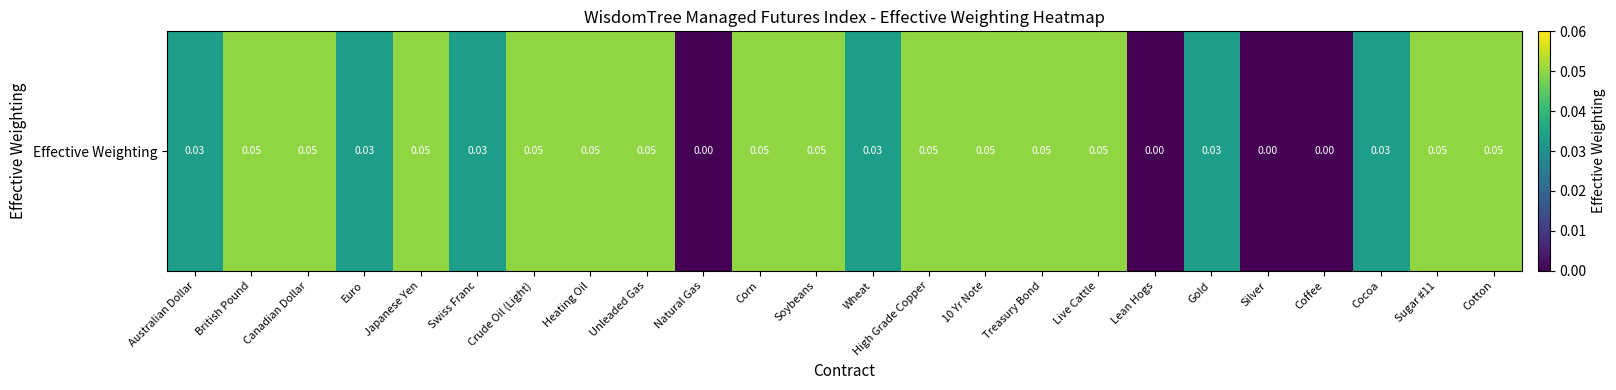

Is it true that the value at Sugar #11 is 0.1?

False